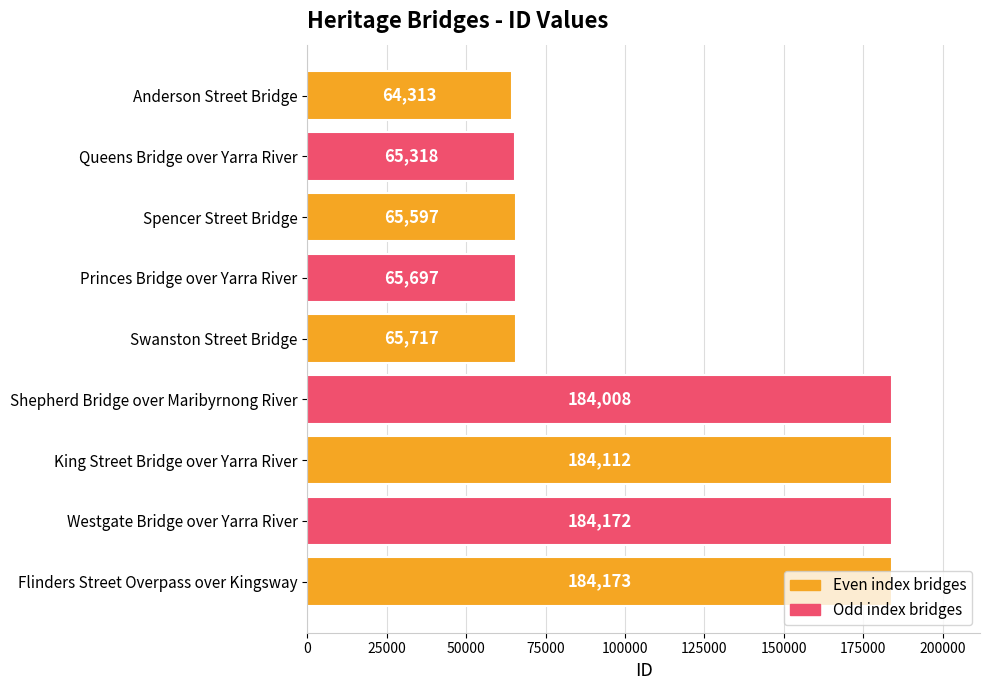

How many categories are shown in the chart?

9